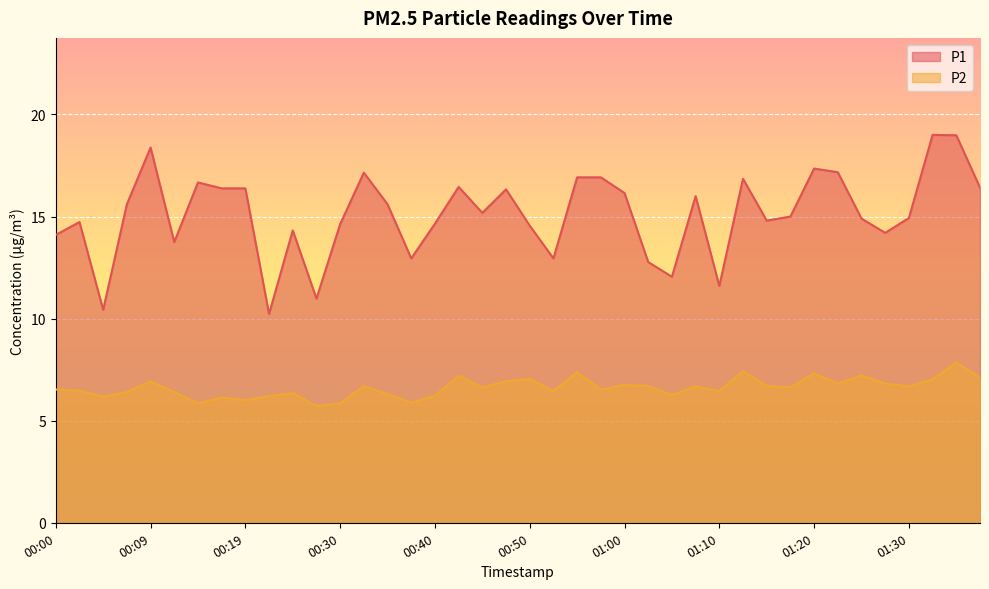

Read the P1 value at 00:09.

18.4